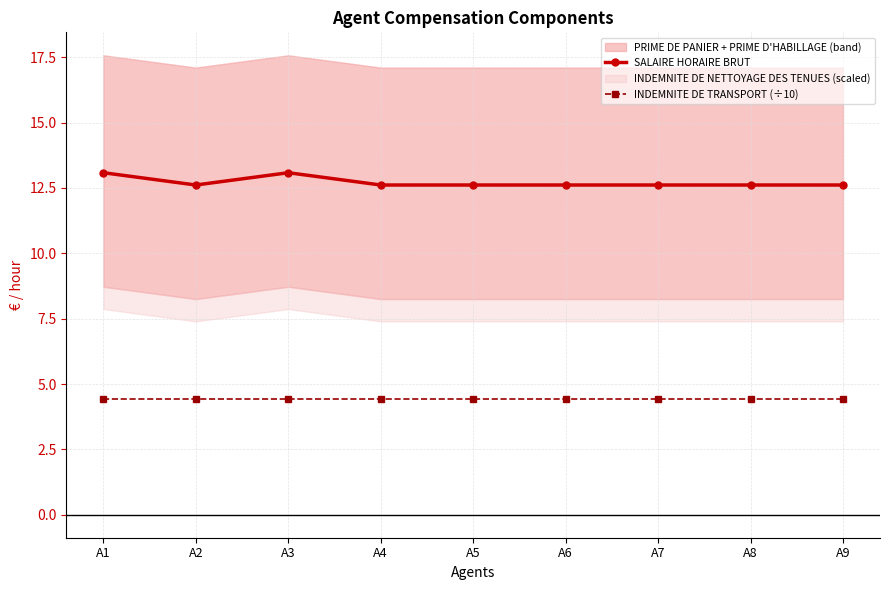

Is the value of SALAIRE HORAIRE BRUT at A5 greater than the value of INDEMNITE DE TRANSPORT (÷10) at A5?

Yes